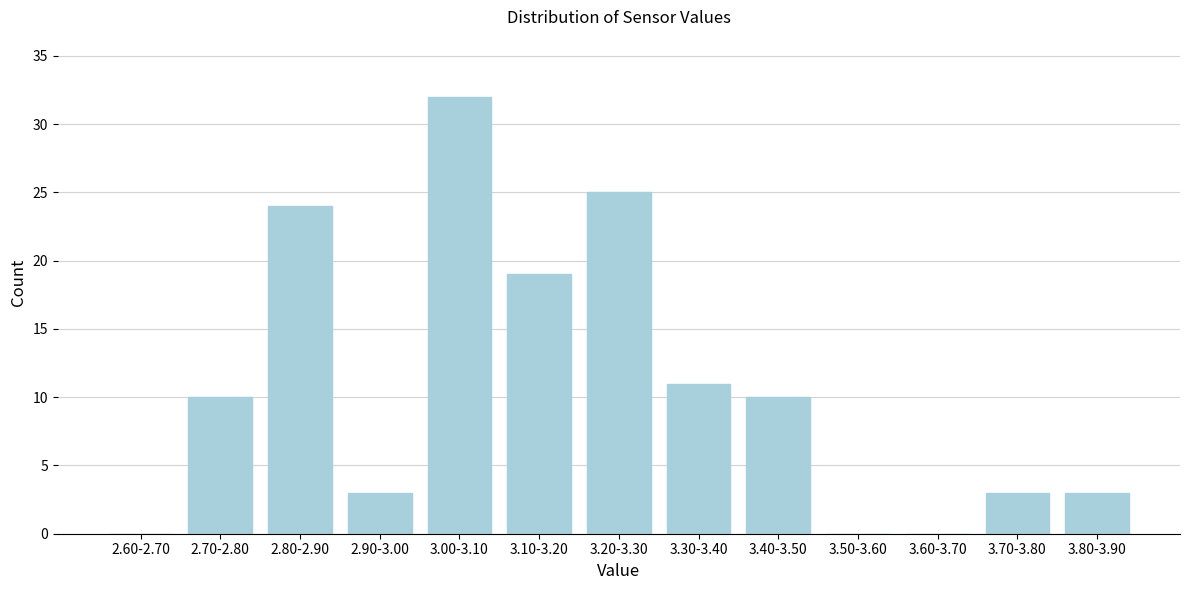

Reading left to right, transcribe all the data shown in this chart.

2.60-2.70=0	2.70-2.80=10	2.80-2.90=24	2.90-3.00=3	3.00-3.10=32	3.10-3.20=19	3.20-3.30=25	3.30-3.40=11	3.40-3.50=10	3.50-3.60=0	3.60-3.70=0	3.70-3.80=3	3.80-3.90=3